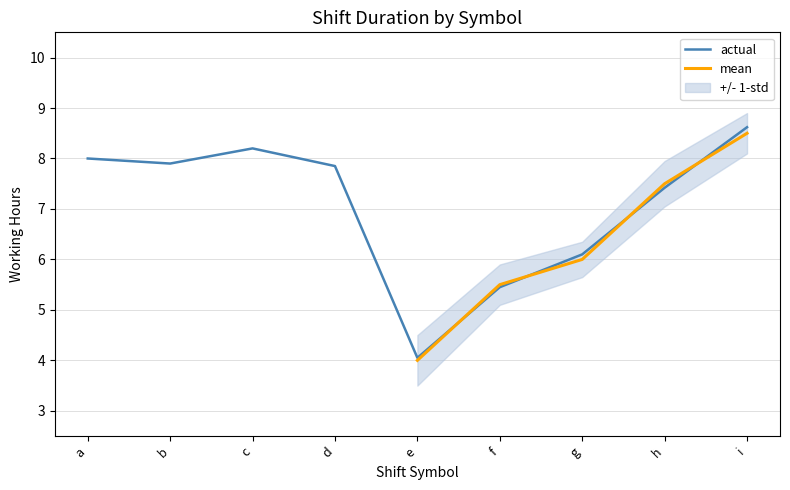

Reading left to right, list all the values displayed in this chart.

8.0	7.9	8.2	7.8	4.0	5.5	6.1	7.4	8.6